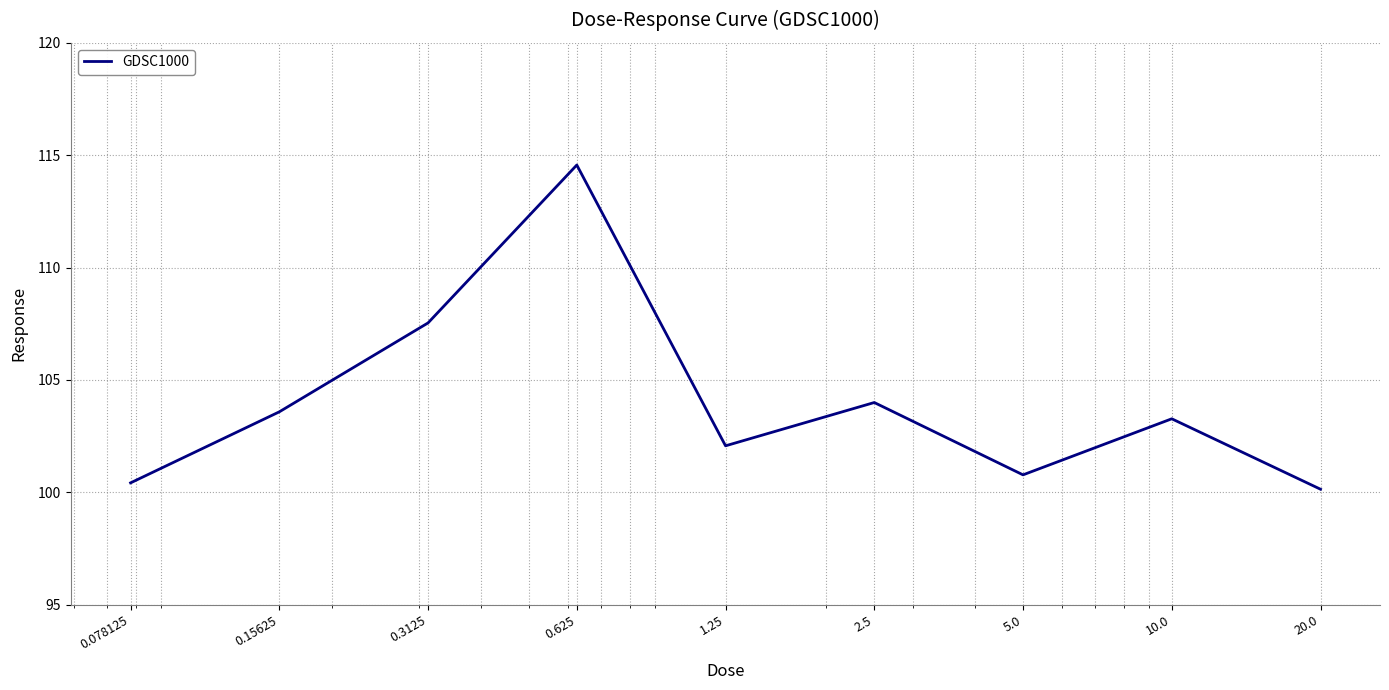

True or false: there are more than 2 points higher than both neighbors.

True